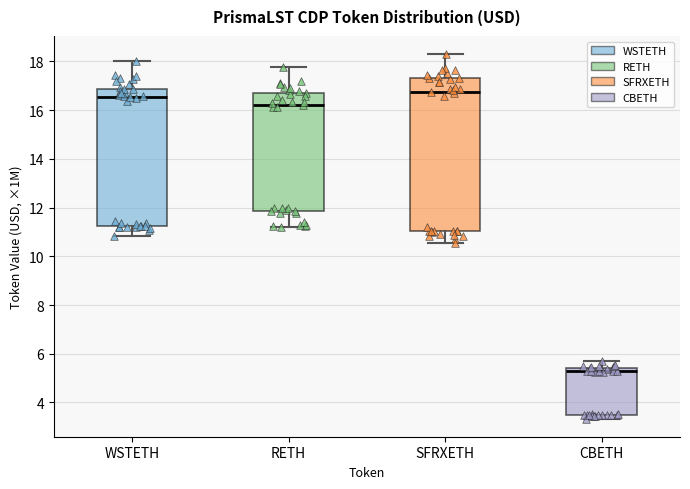

Reading left to right, transcribe this box plot: for each box, give where its median line is, the range the box spans, and where its two whiskers end, as read against the y-axis. The values are not printed on the chart, so give them approximately, as read against the axis.

WSTETH: median 16.6, box 11.2 to 16.8, whiskers 10.8 to 18.0
RETH: median 16.2, box 11.8 to 16.8, whiskers 11.2 to 17.8
SFRXETH: median 16.8, box 11.0 to 17.4, whiskers 10.6 to 18.2
CBETH: median 5.2, box 3.4 to 5.4, whiskers 3.4 (just below the box's lower edge) to 5.8